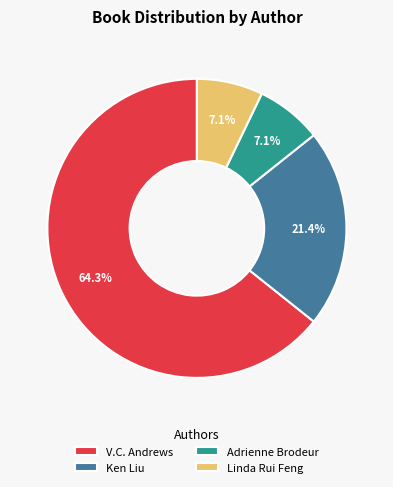

Count the number of slices in the pie.

4